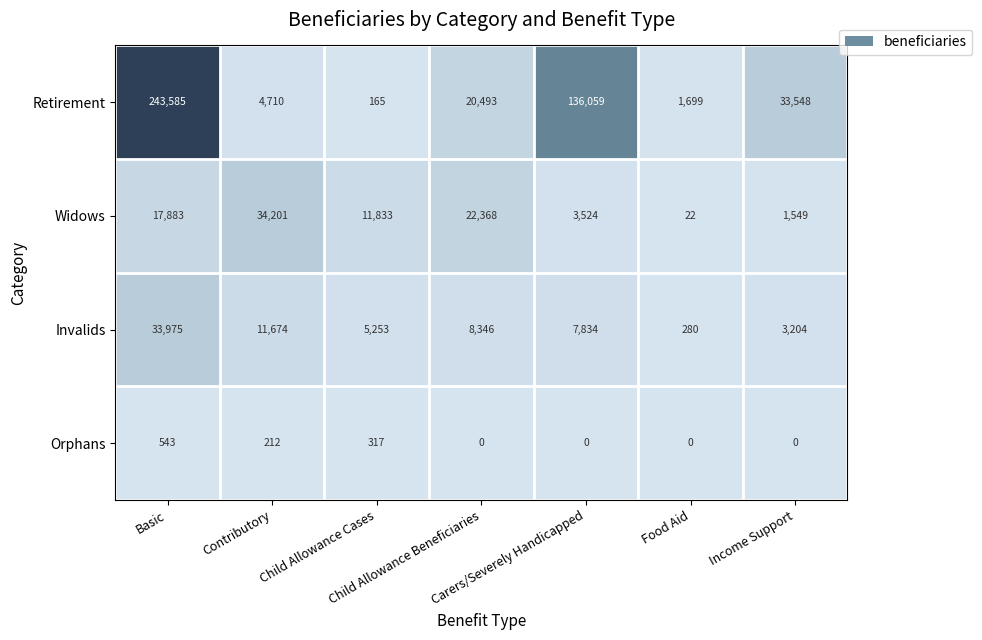

Which series has the largest total across all categories?

Retirement